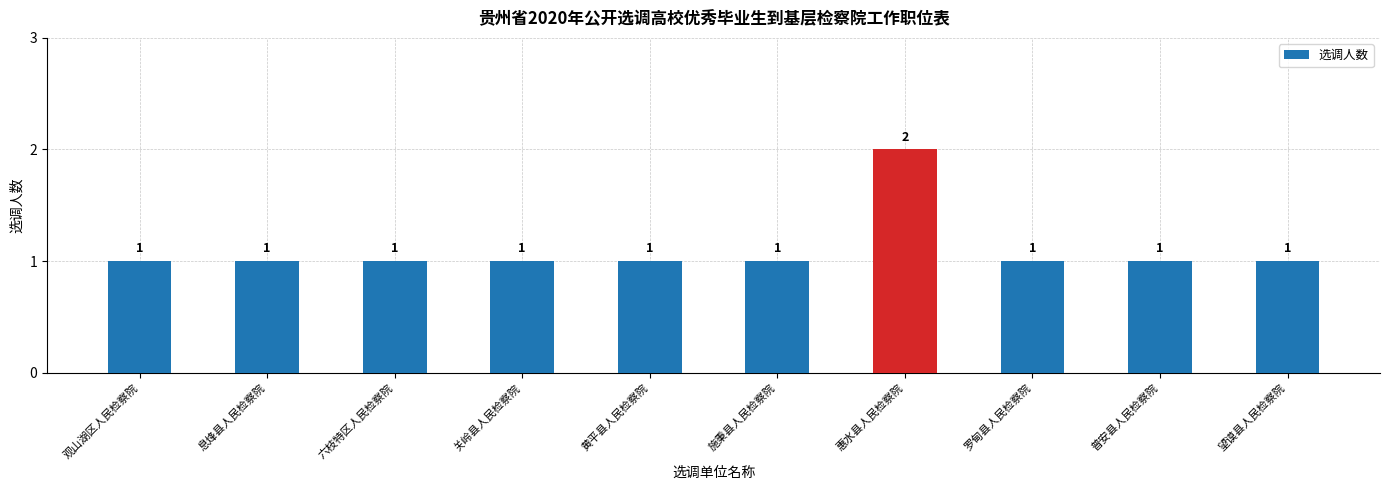

Count the number of values greater than 1.

1